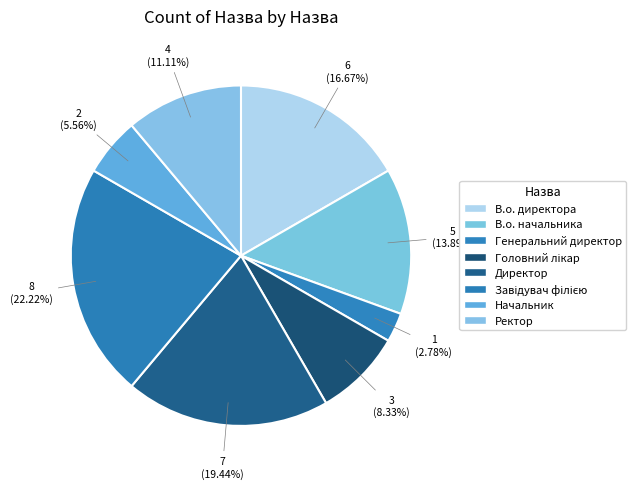

How many slices are in this pie chart?

8